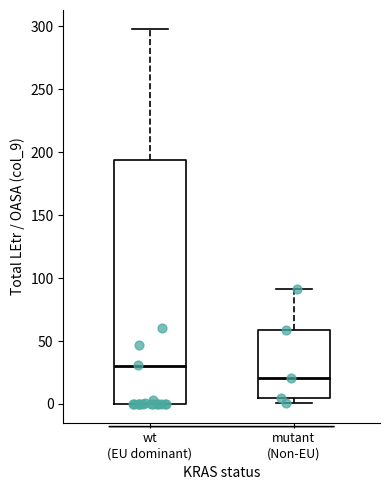

Reading left to right, transcribe this box plot: for each box, give where its median line is, the range the box spans, and where its two whiskers end, as read against the y-axis. The values are not printed on the chart, so give them approximately, as read against the axis.

wt (EU dominant): median 30, box 0 to 195, whiskers 0 to 300
mutant (Non-EU): median 20, box 5 to 60, whiskers 0 to 90